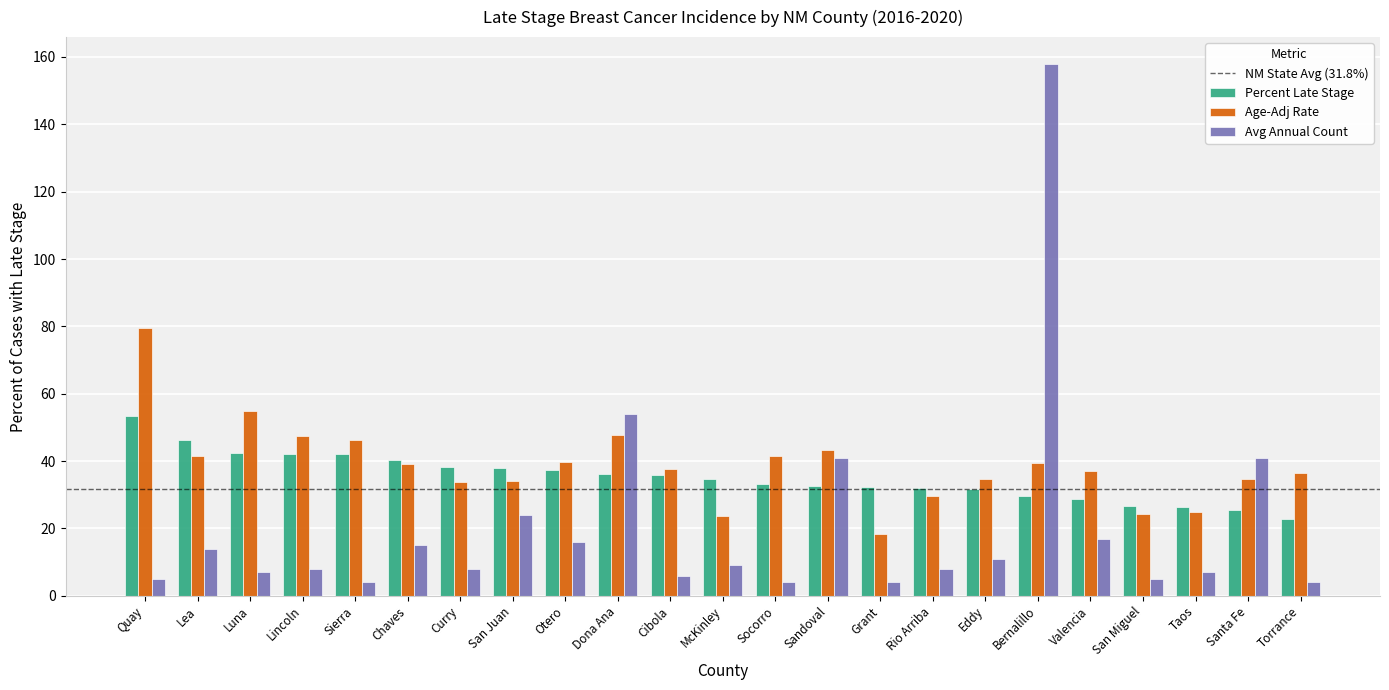

What is the value of the Avg Annual Count bar at the 16th from the left?

8.0